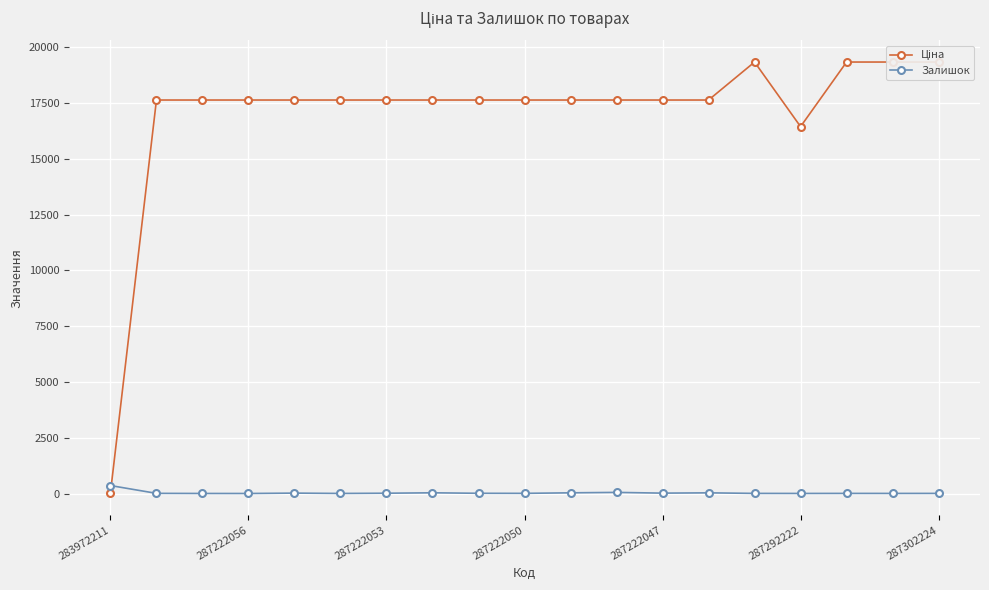

At which category is the sum across all series the highest?

14